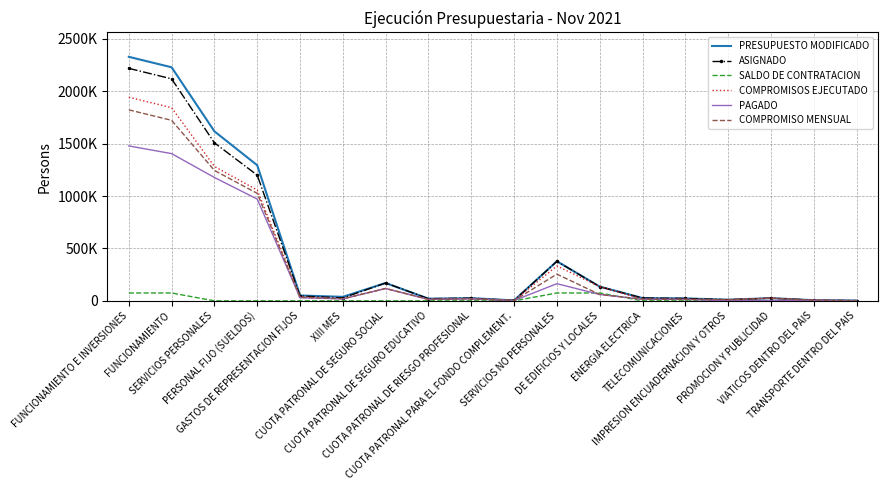

Is the value of COMPROMISOS EJECUTADO at TELECOMUNICACIONES greater than the value of PAGADO at CUOTA PATRONAL DE SEGURO EDUCATIVO?

Yes